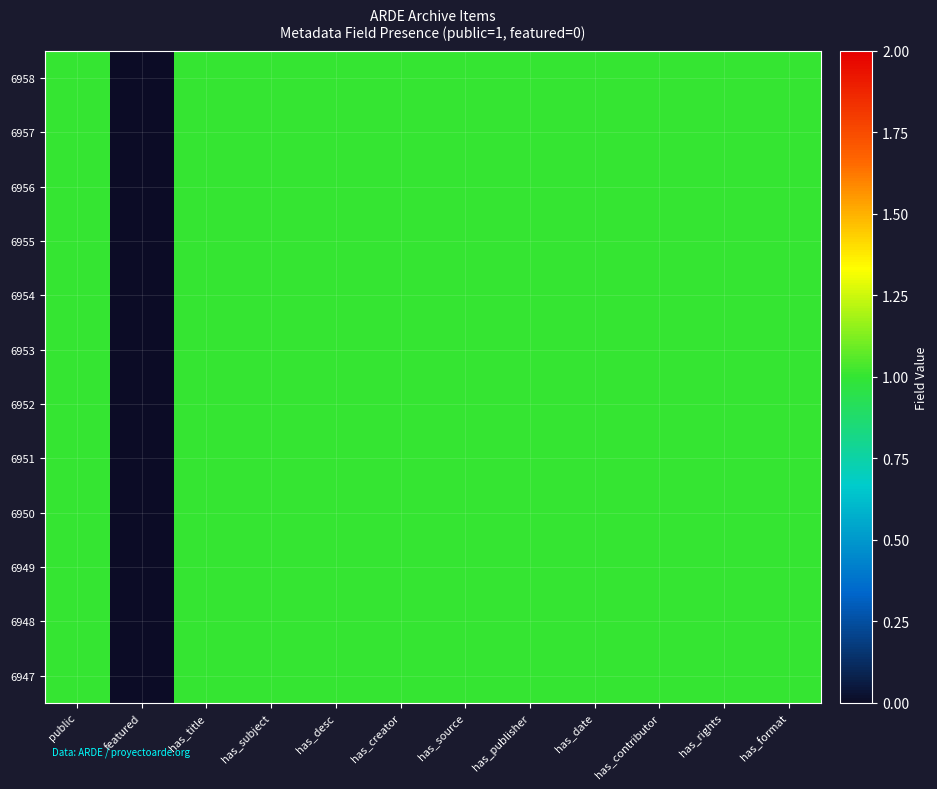

Which series has the widest spread of values?

6958